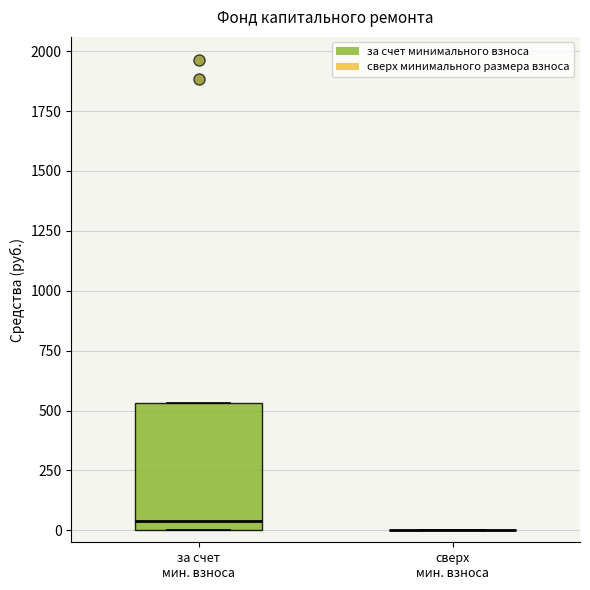

Reading left to right, transcribe this box plot: for each box, give where its median line is, the range the box spans, and where its two whiskers end, as read against the y-axis. The values are not printed on the chart, so give them approximately, as read against the axis.

за счет мин. взноса: median 50, box 0 to 550, whiskers 0 to 550
сверх мин. взноса: box collapsed to a line at 0, whiskers 0 to 0